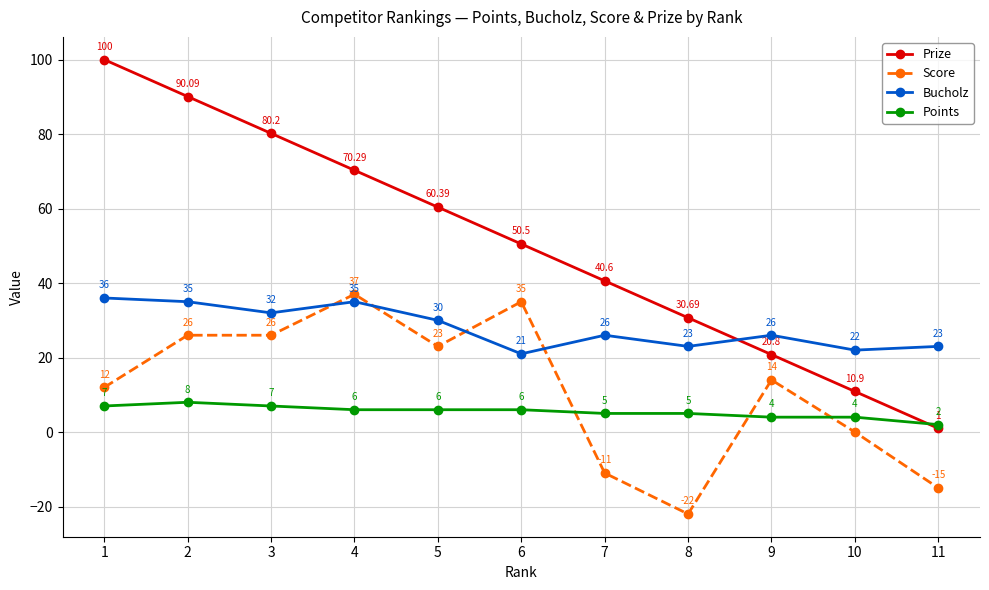

Which label corresponds to the largest value in the chart?

1